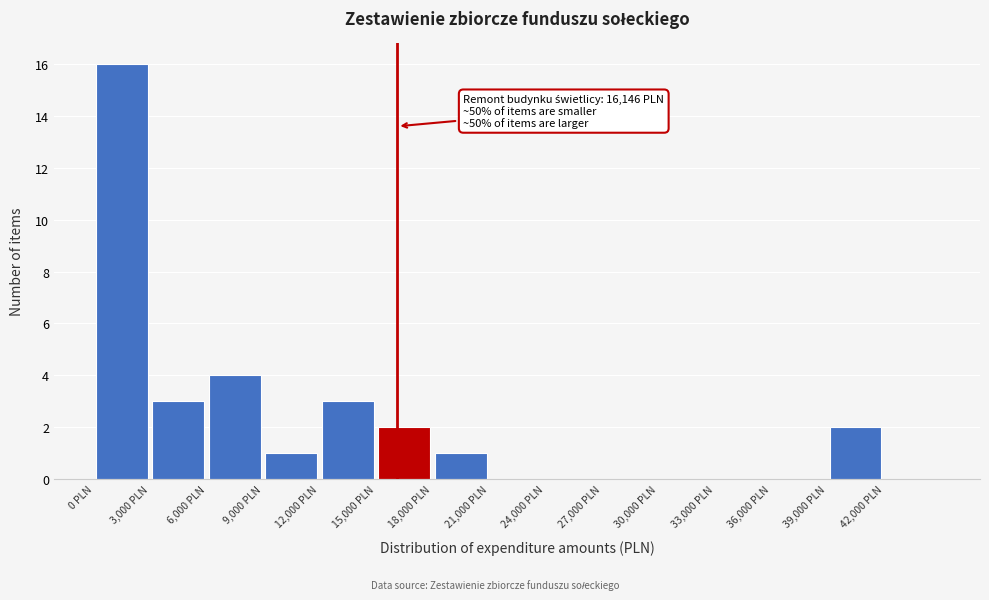

Over which range of the x-axis is the bar tallest?

0 to 3000